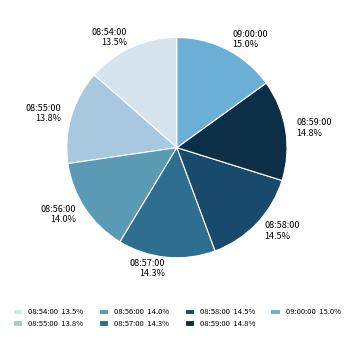

To the nearest percent, what is the difference between the largest and smallest slice percentages?

2%